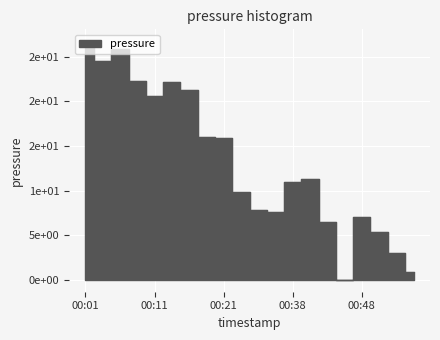

What is the greatest value displayed?

26.8